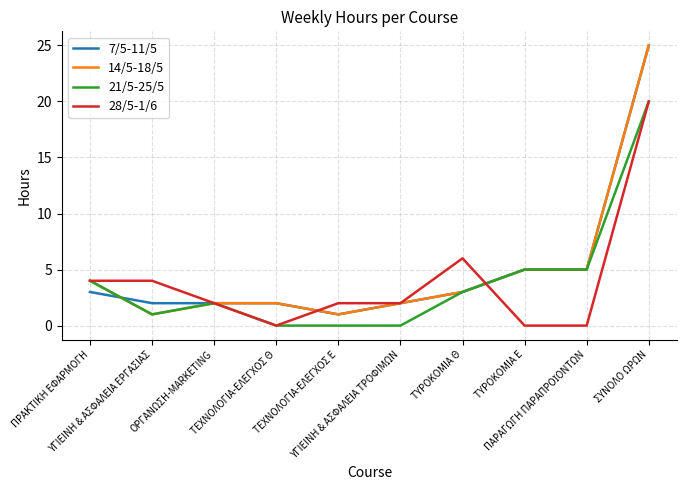

How many categories are shown in the chart?

10